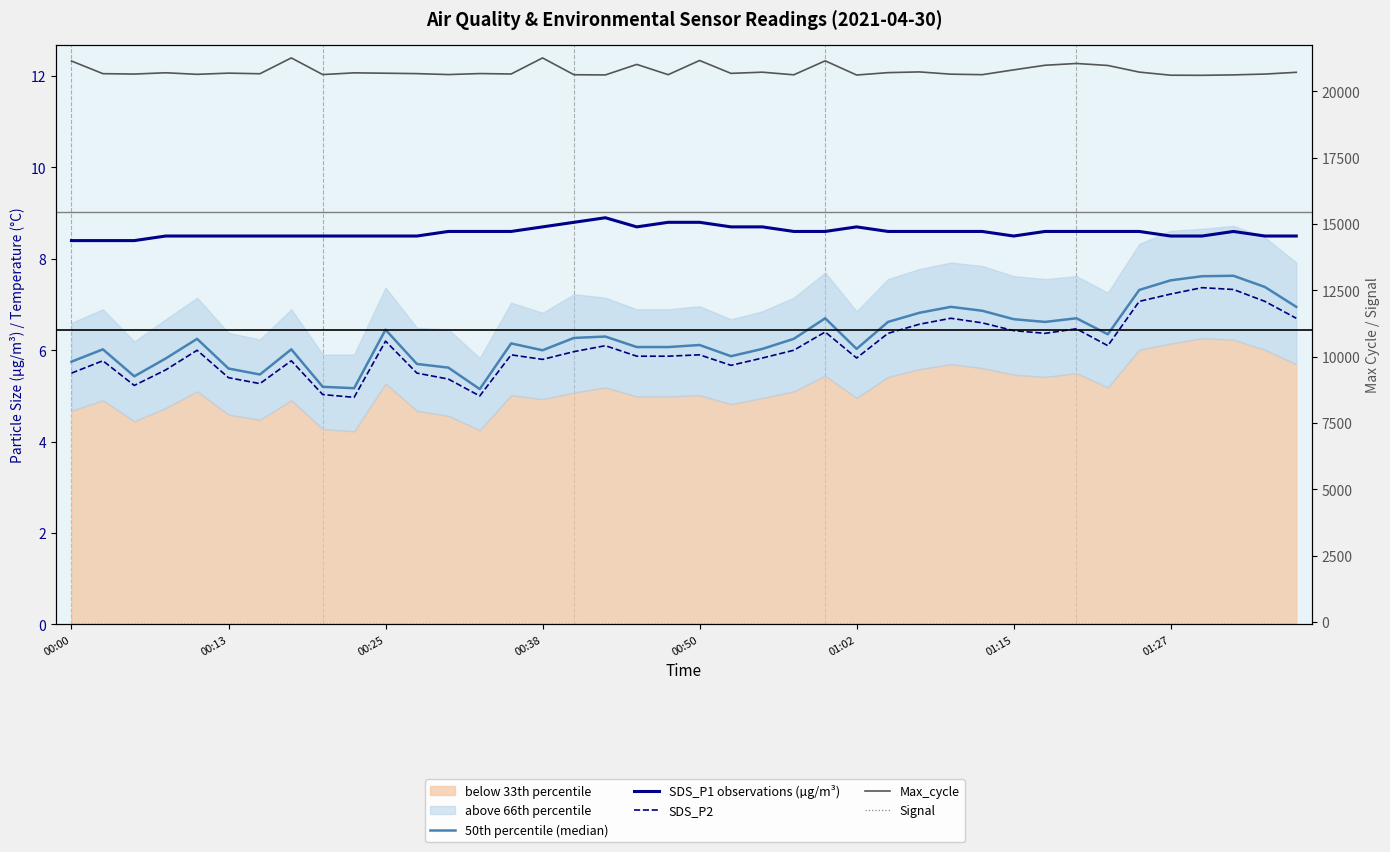

Where is the first local maximum for SDS_P1 observations (µg/m³)?

17